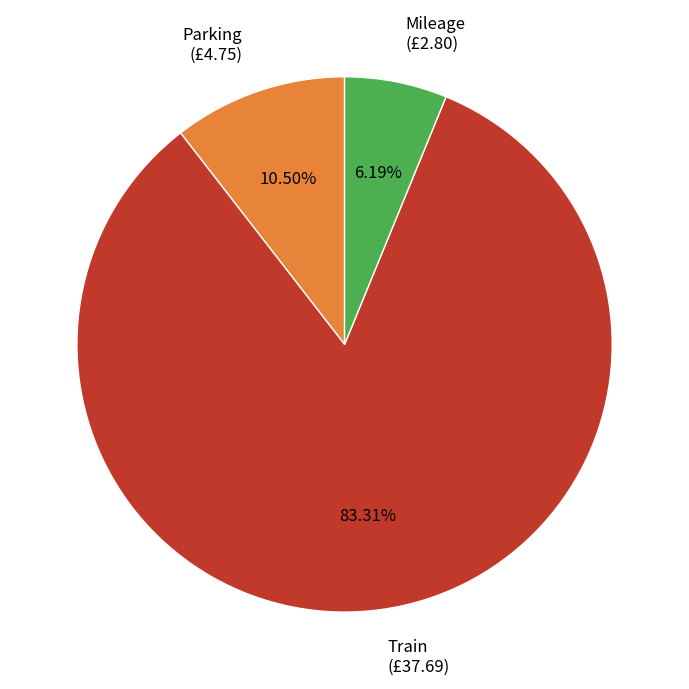

Is there any slice that represents more than half of the pie?

Yes